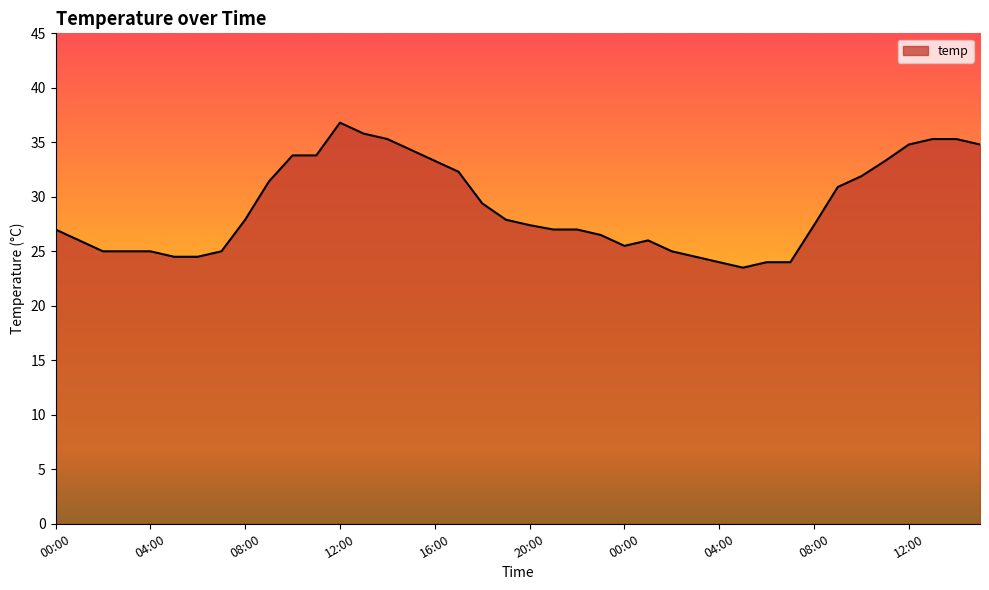

What is the difference between the maximum and minimum values?

13.3